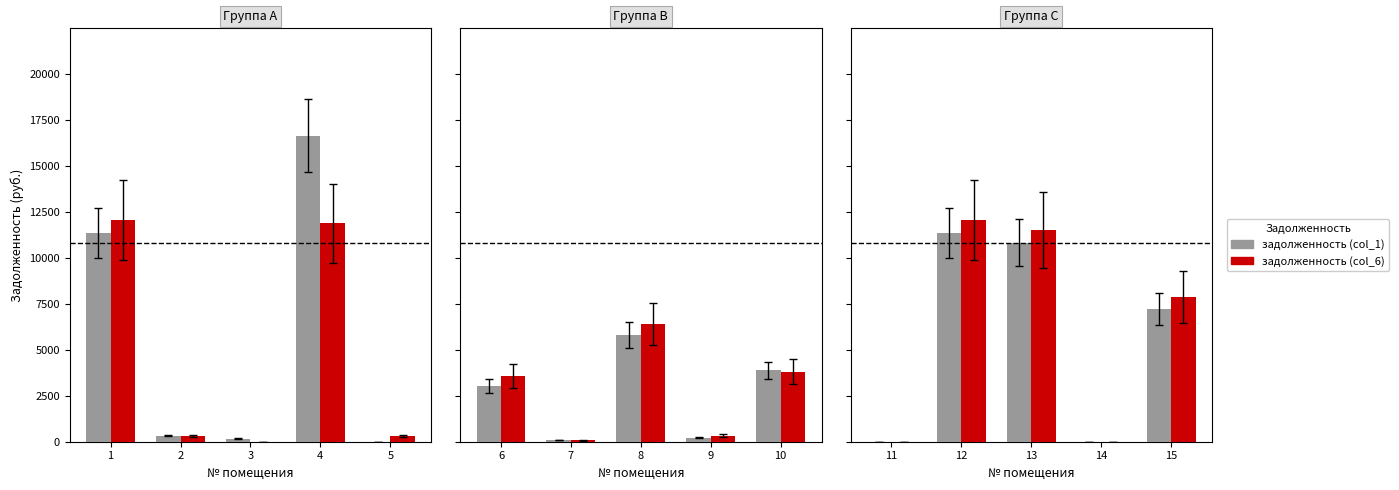

Which series has the largest total across all categories?

задолженность (col_6)